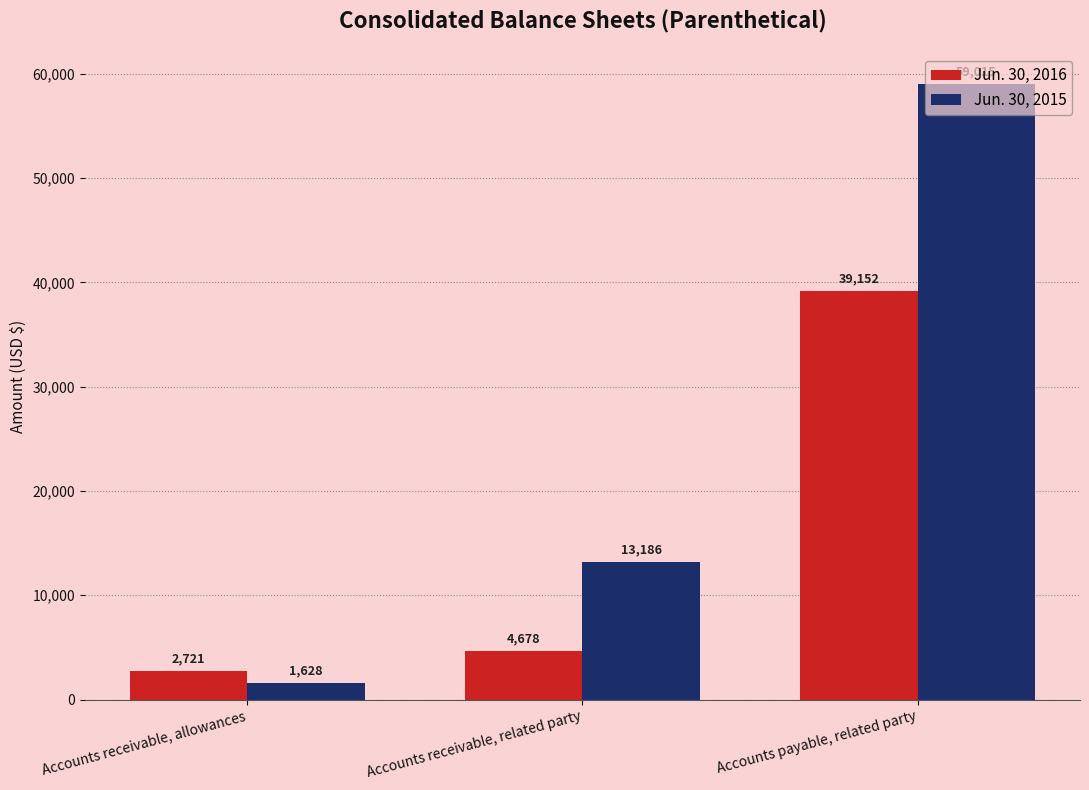

What is the sum of all Jun. 30, 2016 values?

46551